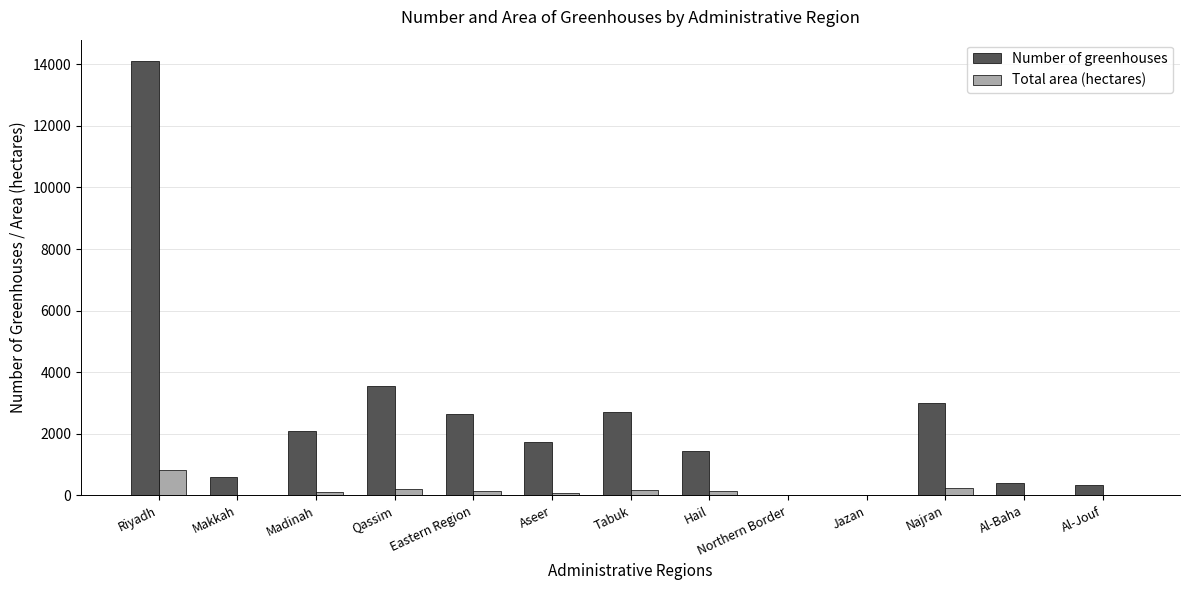

What are all the series names shown in the legend?

Number of greenhouses, Total area (hectares)